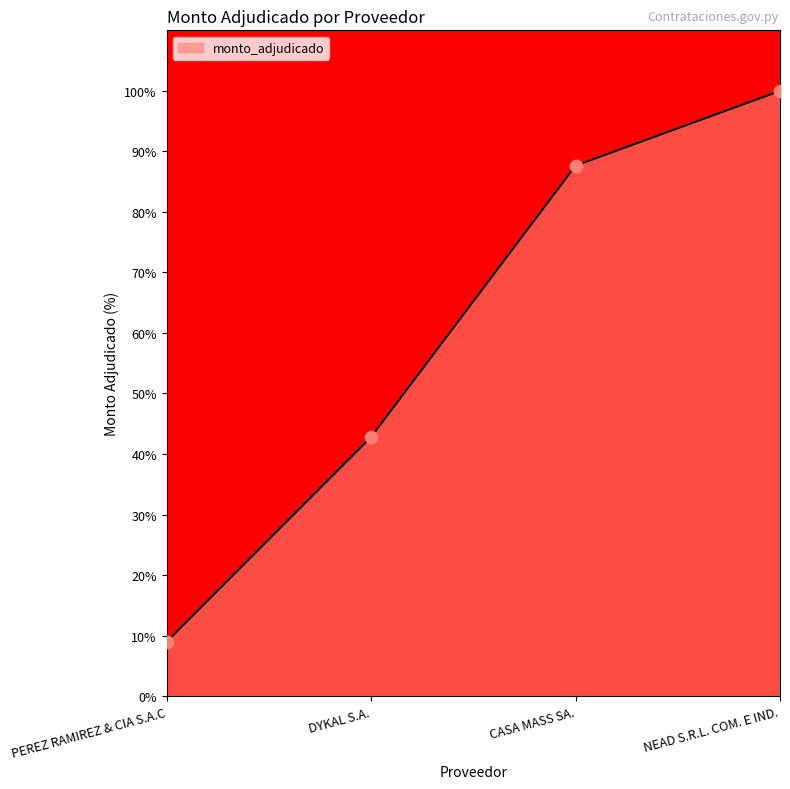

Between NEAD S.R.L. COM. E IND. and CASA MASS SA., which is larger?

NEAD S.R.L. COM. E IND.